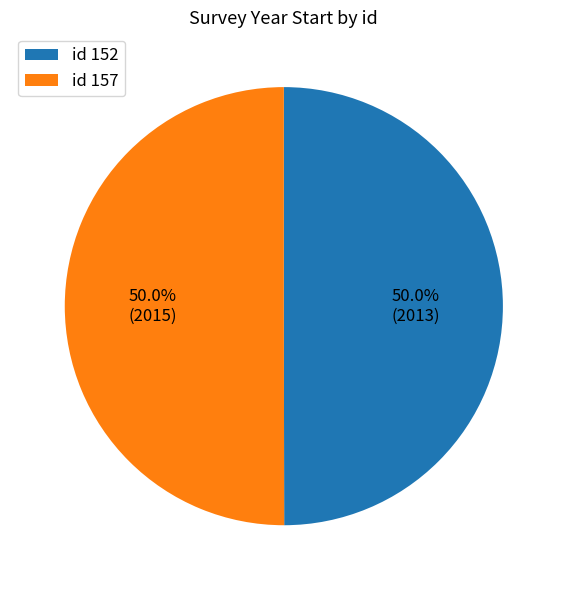

What portion of the pie excludes id 157?

50.0%